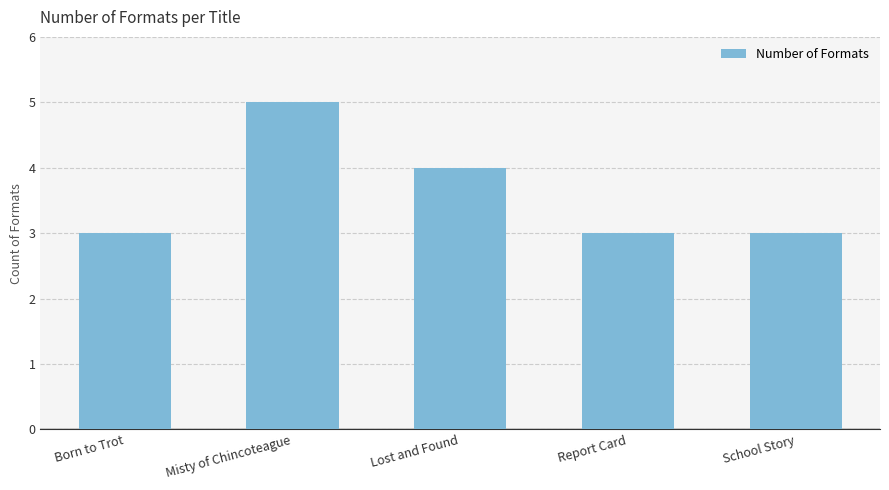

What is the change in value from Born to Trot to Misty of Chincoteague?

+2